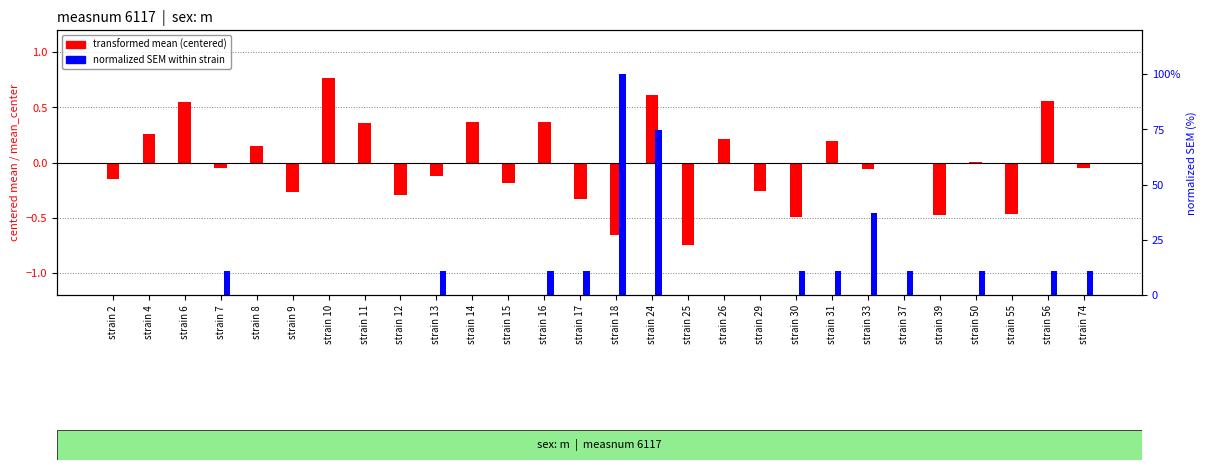

Reading right to left, list all the values displayed in this chart.

transformed mean (centered): -0.0	0.6	-0.5	0.0	-0.5	-0.0	-0.1	0.2	-0.5	-0.3	0.2	-0.7	0.6	-0.7	-0.3	0.4	-0.2	0.4	-0.1	-0.3	0.4	0.8	-0.3	0.2	-0.0	0.5	0.3	-0.2
normalized SEM within strain: 0.1	0.1	0.0	0.1	0.0	0.1	0.4	0.1	0.1	0.0	0.0	0.0	0.7	1.0	0.1	0.1	0.0	0.0	0.1	0.0	0.0	0.0	0.0	0.0	0.1	0.0	0.0	0.0